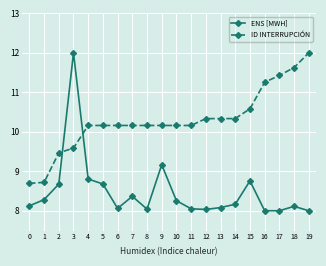

Rank the series by their average value, from highest to lowest.

ID INTERRUPCIÓN, ENS [MWH]